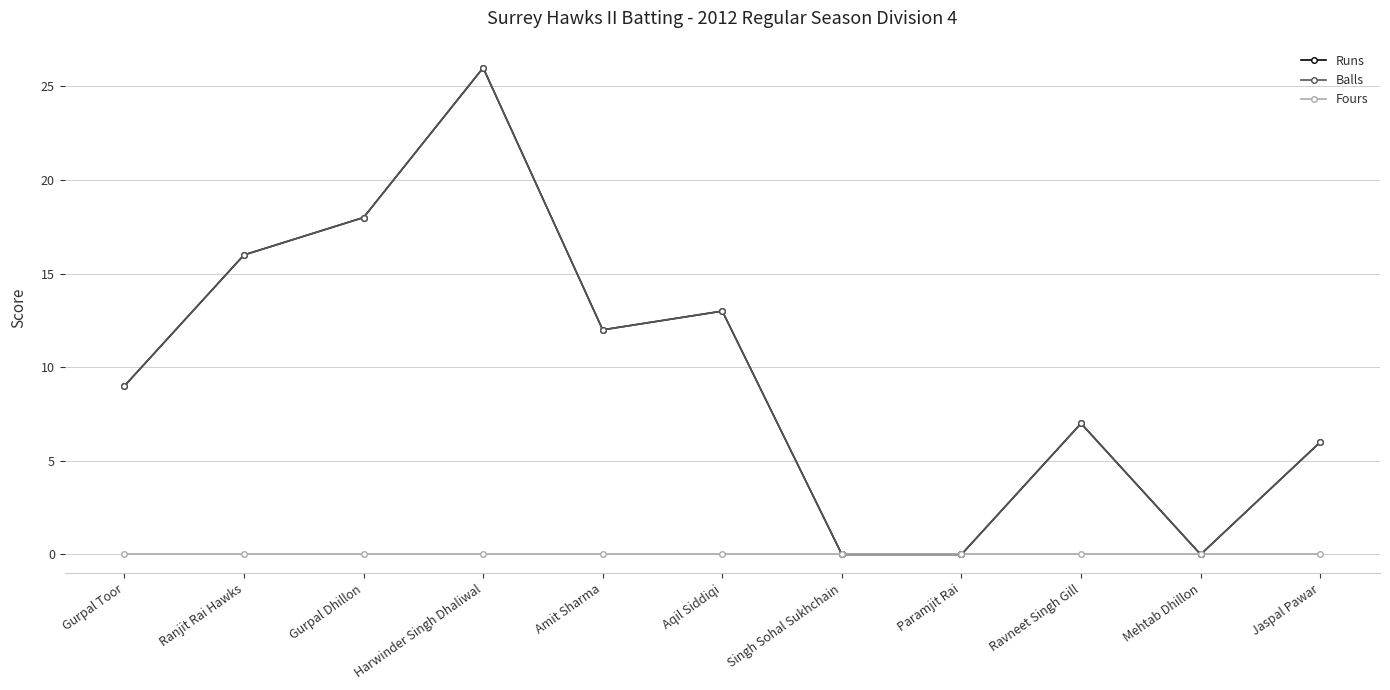

Does the chart have visible grid lines?

Yes